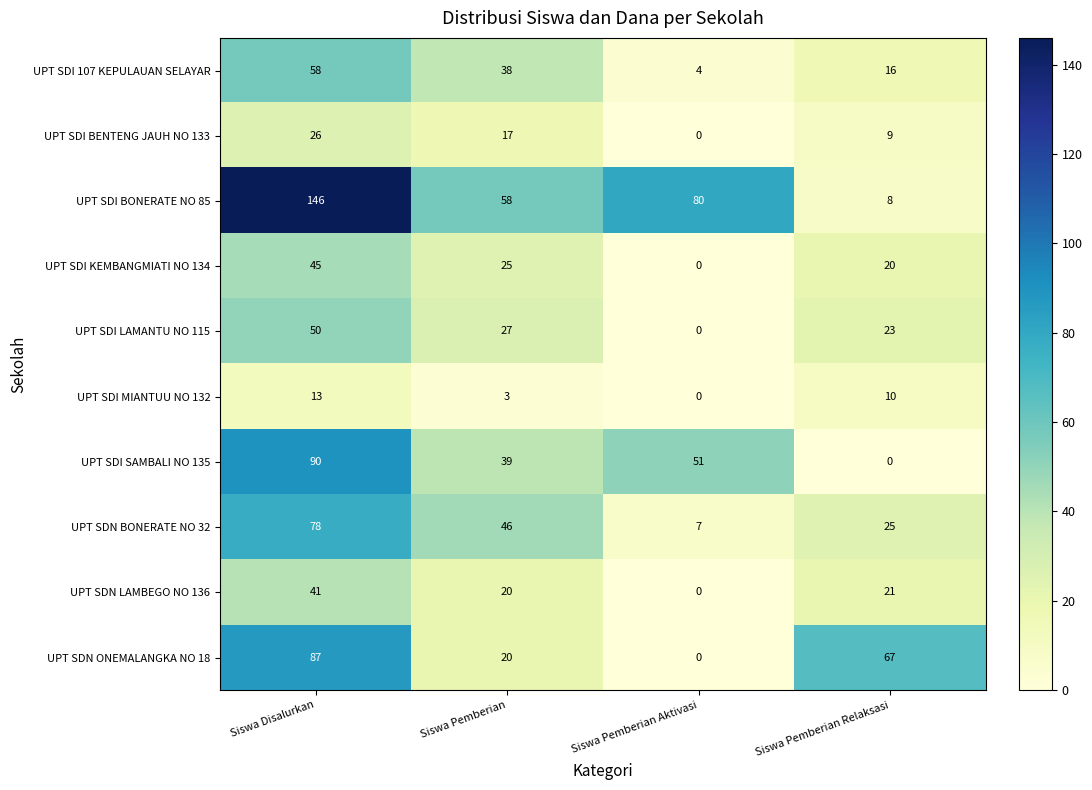

What is the sum of the UPT SDI 107 KEPULAUAN SELAYAR values at Siswa Disalurkan and Siswa Pemberian?

96